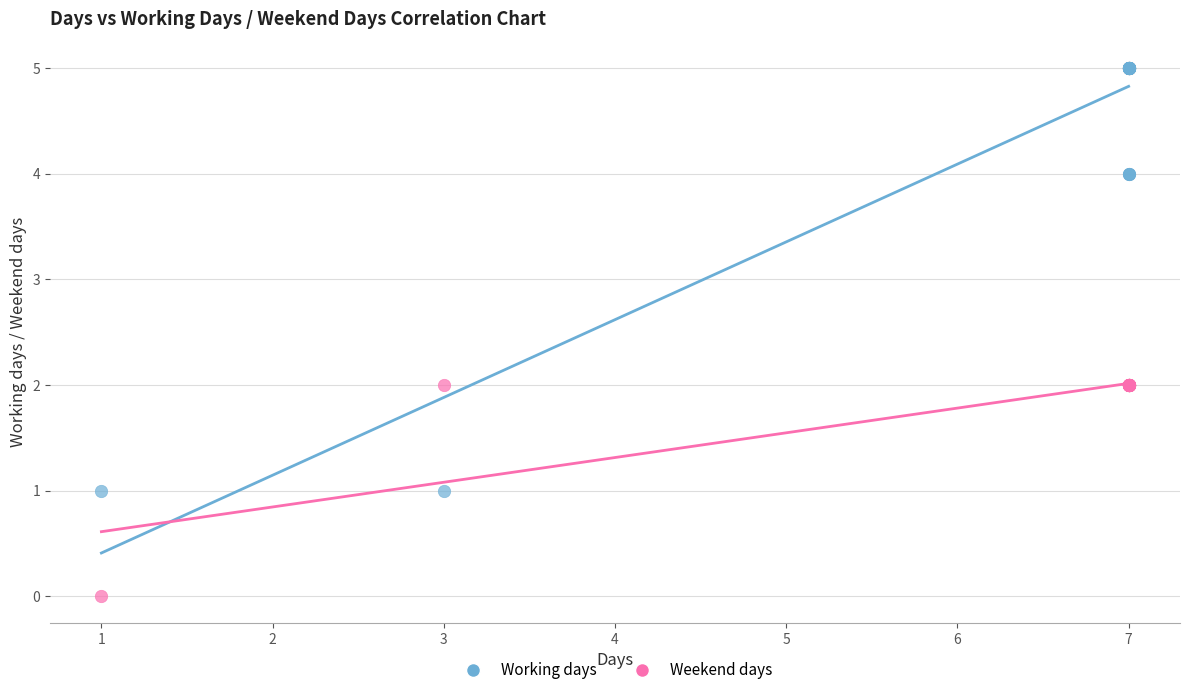

Which series contains the highest Y value?

Working days